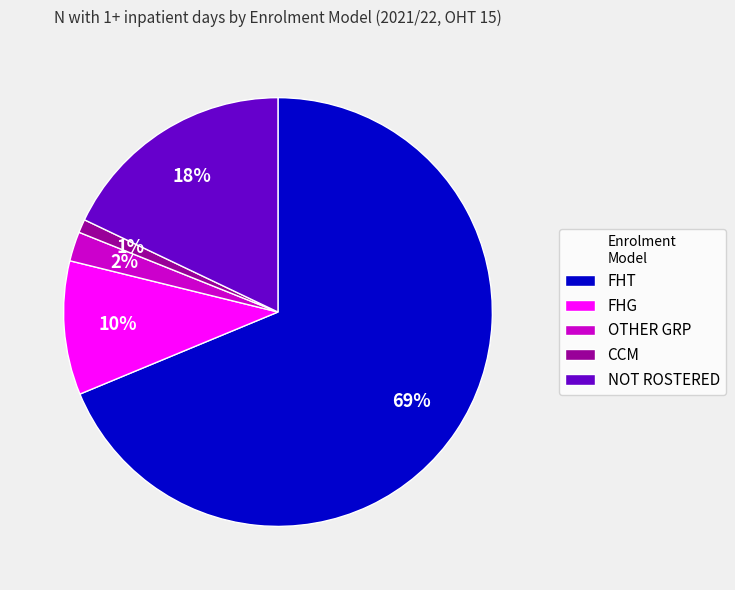

Do CCM and FHG together represent more than half of the pie?

No